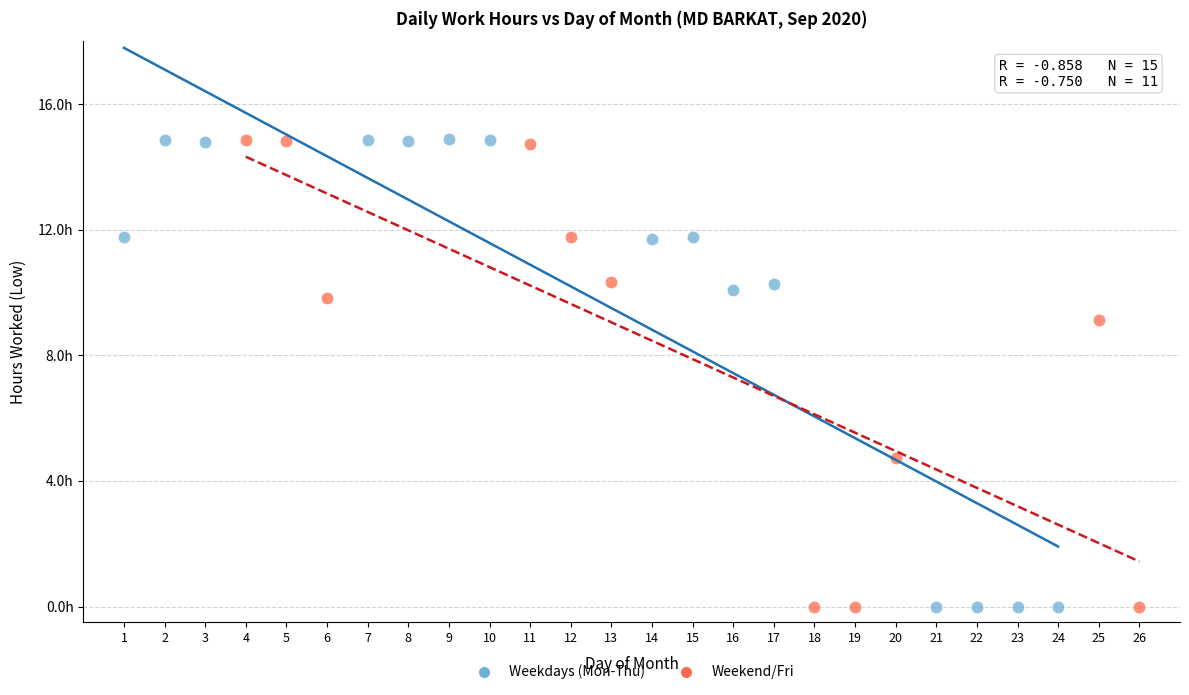

What are all the series names shown in the legend?

Weekdays (Mon-Thu), Weekend/Fri